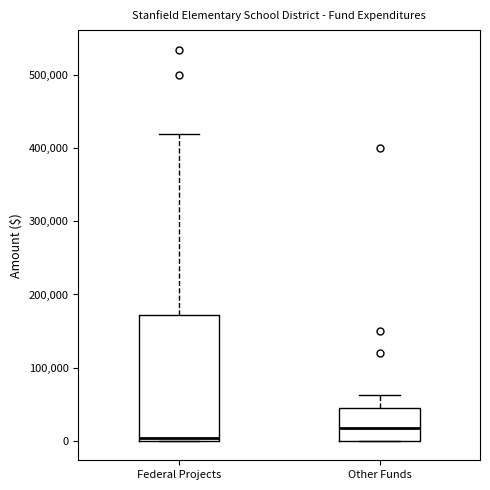

Which box has the lowest median line?

Federal Projects